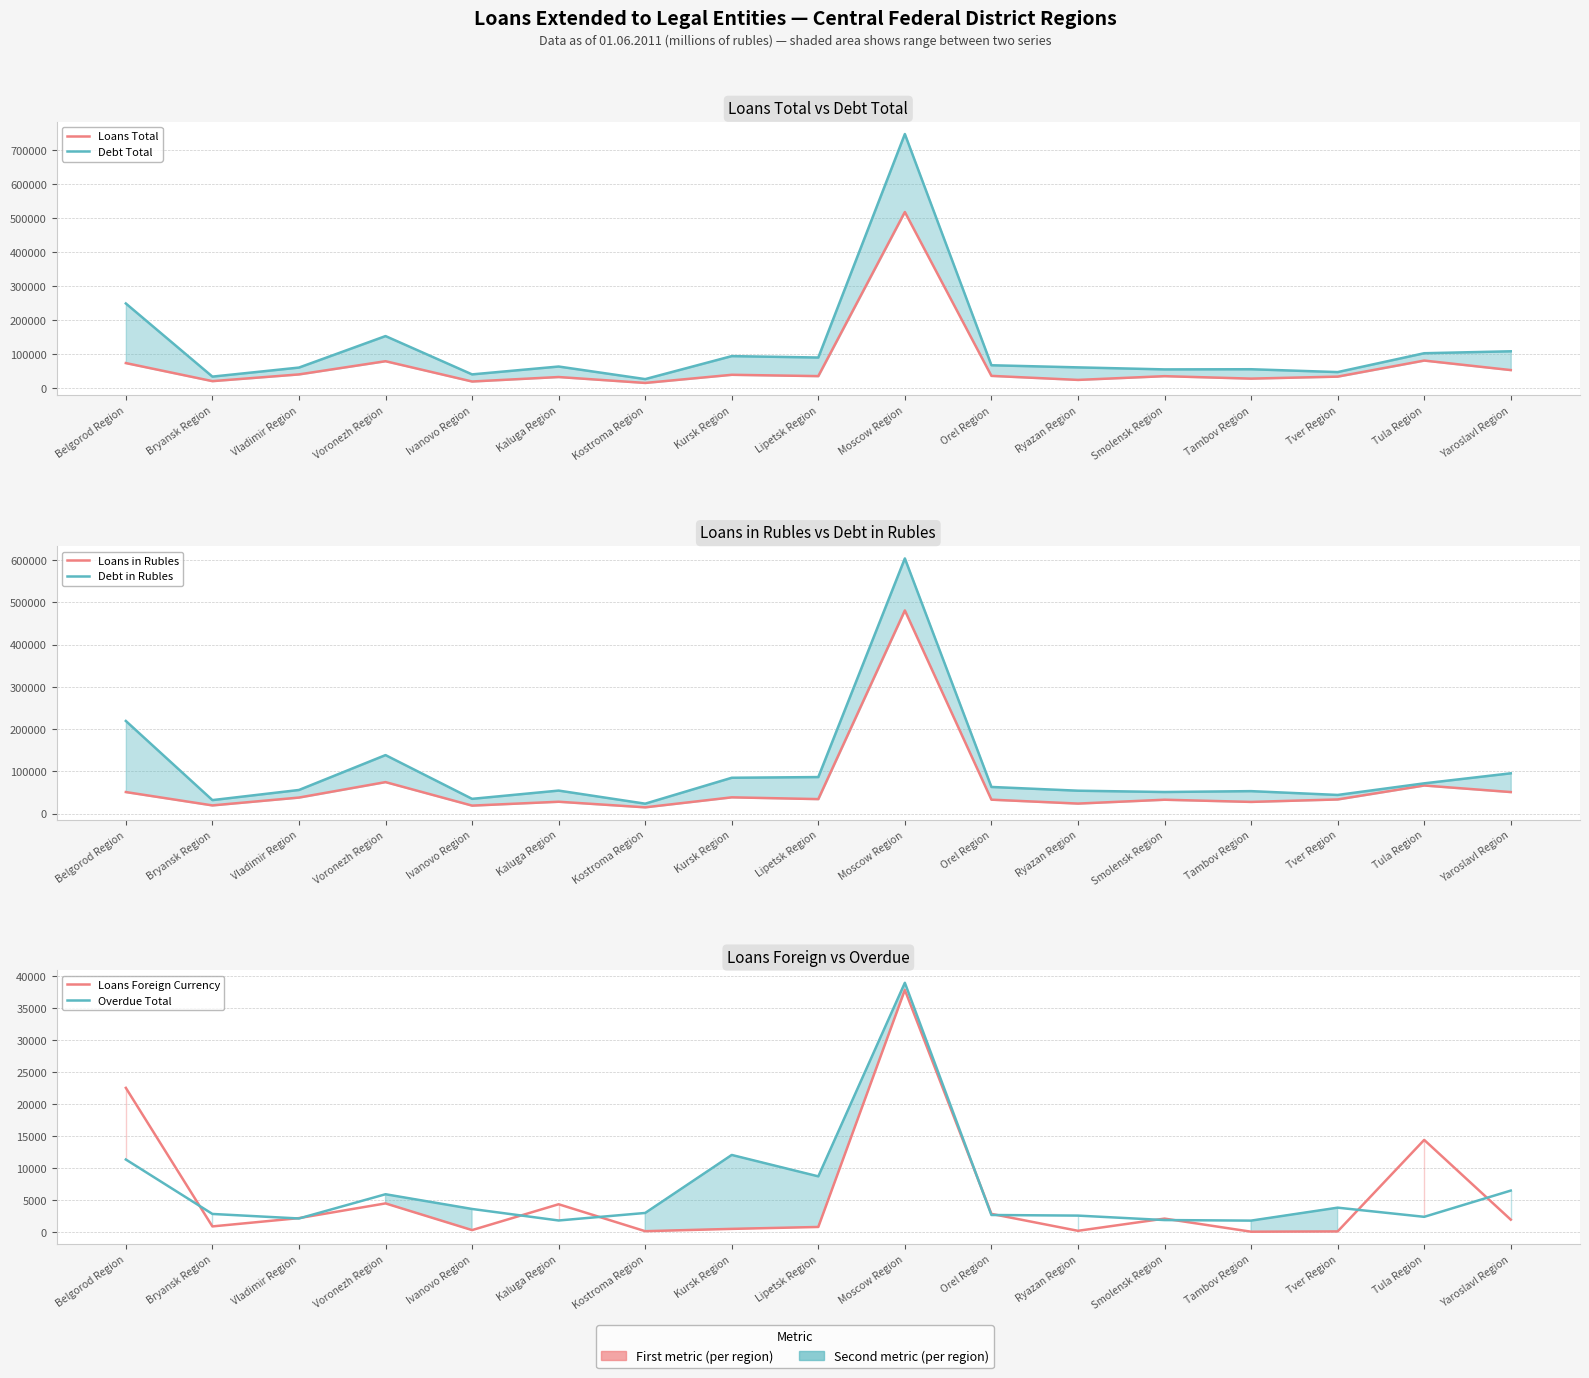

What are all the series names shown in the legend?

Loans Total, Debt Total, Loans in Rubles, Debt in Rubles, Loans Foreign Currency, Overdue Total